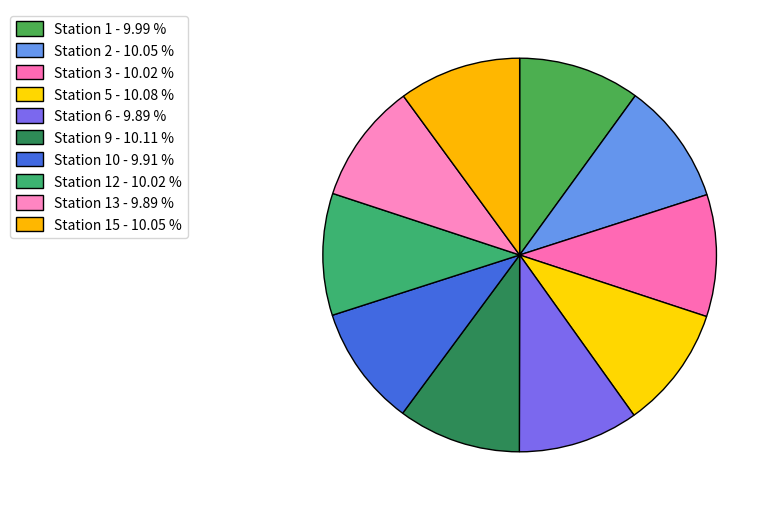

Which category has the smallest portion of the pie?

6